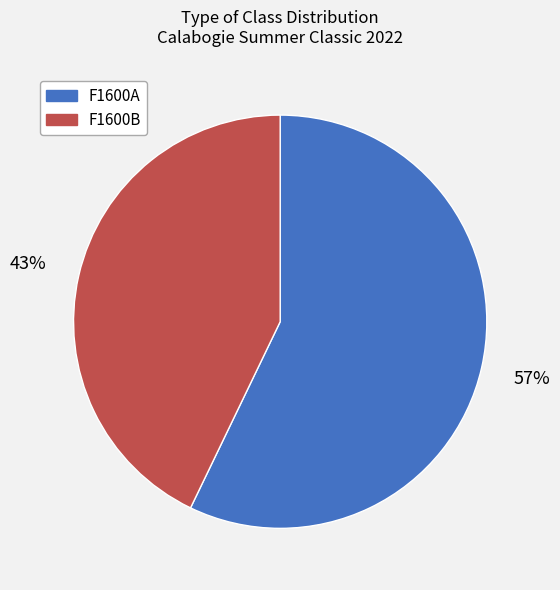

How many segments does this pie chart have?

2